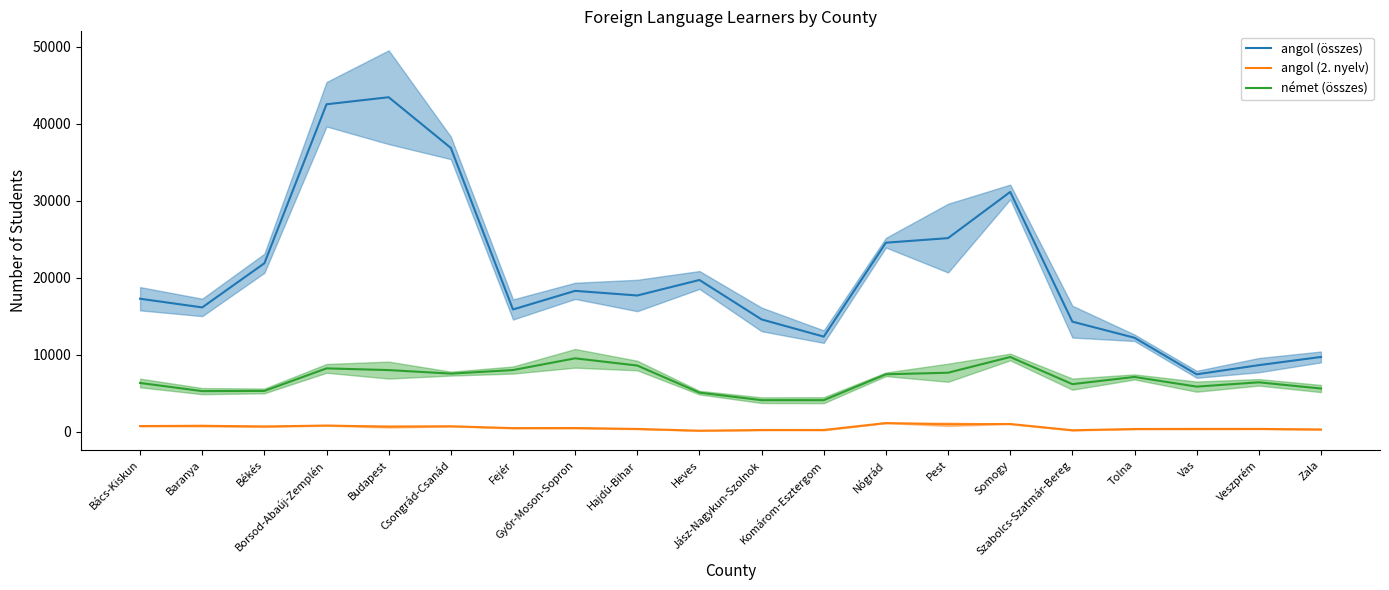

True or false: angol (összes) and angol (2. nyelv) cross at least once.

False